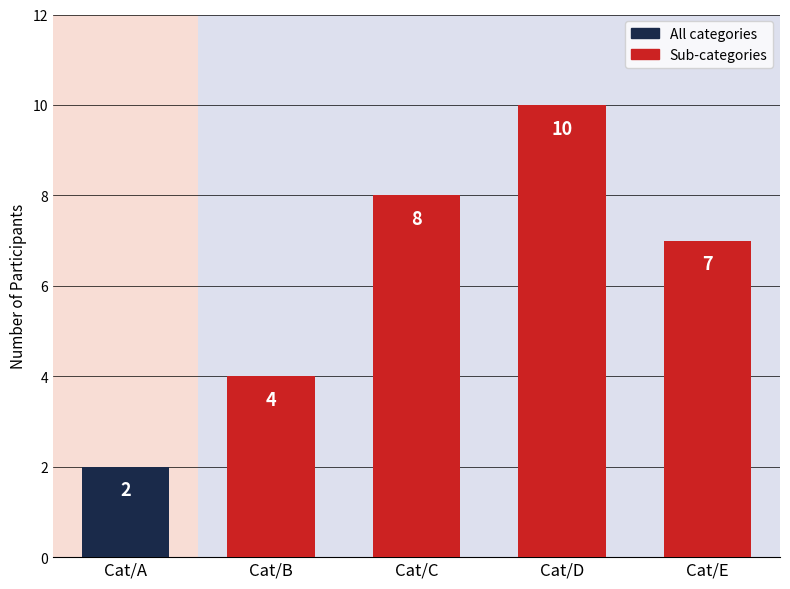

What is the minimum value shown in the chart?

2